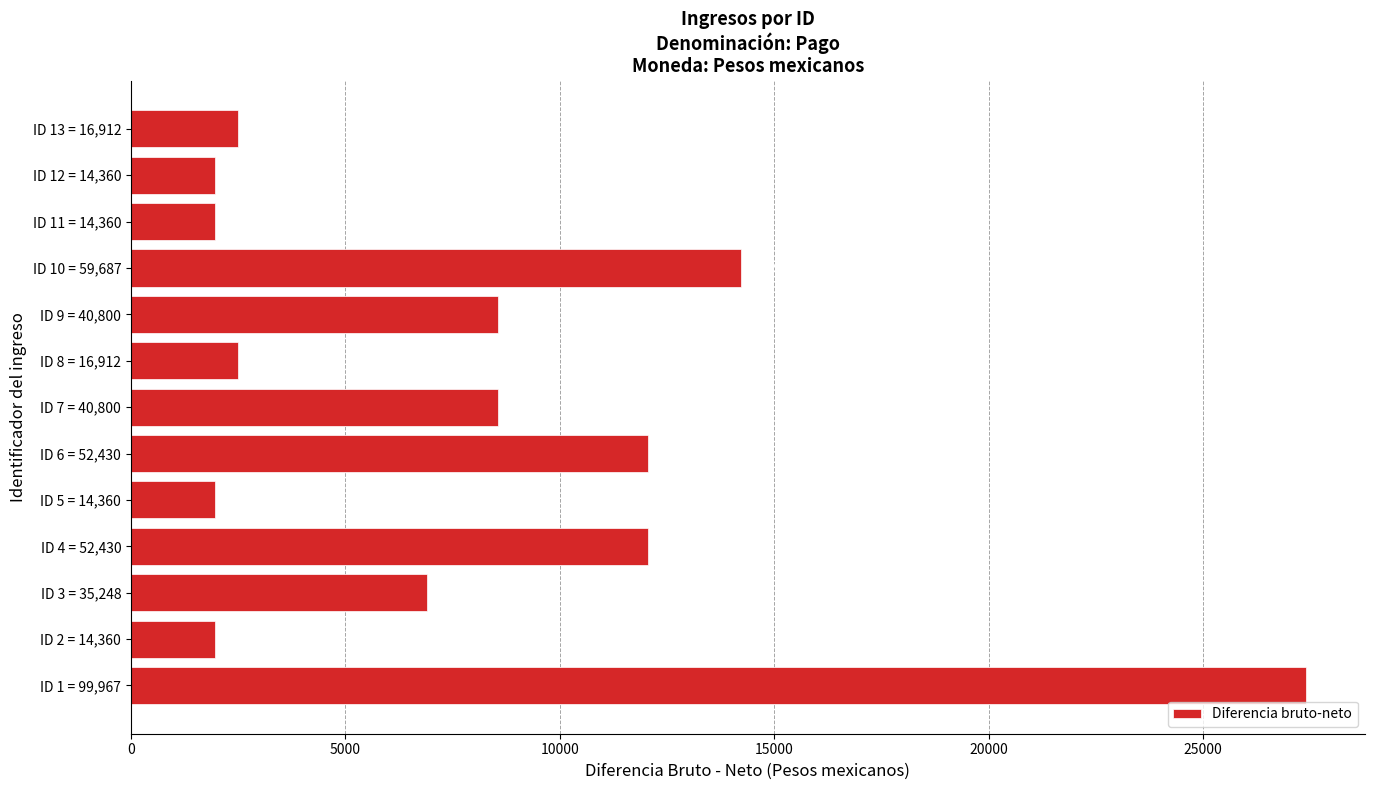

What is the difference between the values at ID 8 = 16,912 and ID 1 = 99,967?

24889.7